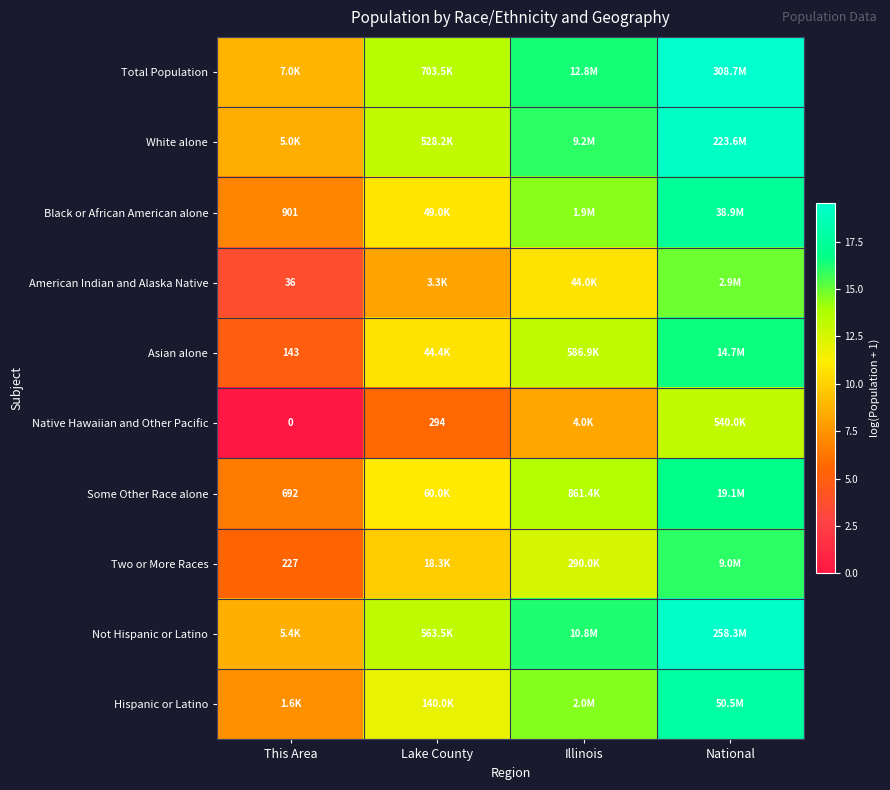

How many data points does each series have?

4